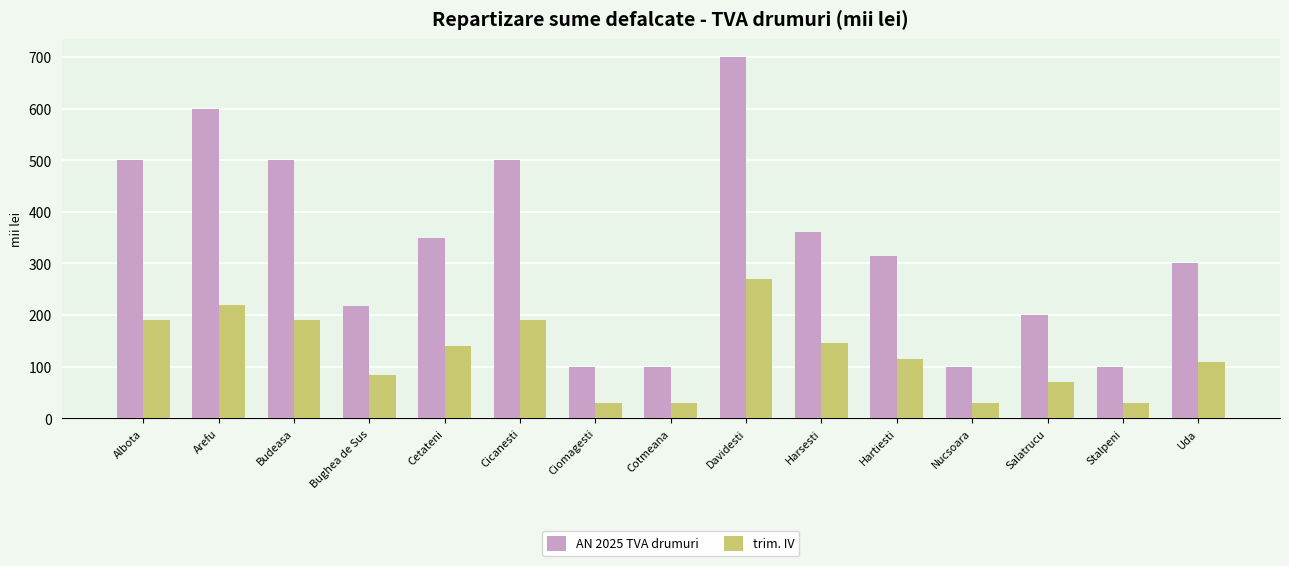

Which series changed the most between Cetateni and Cotmeana?

AN 2025 TVA drumuri